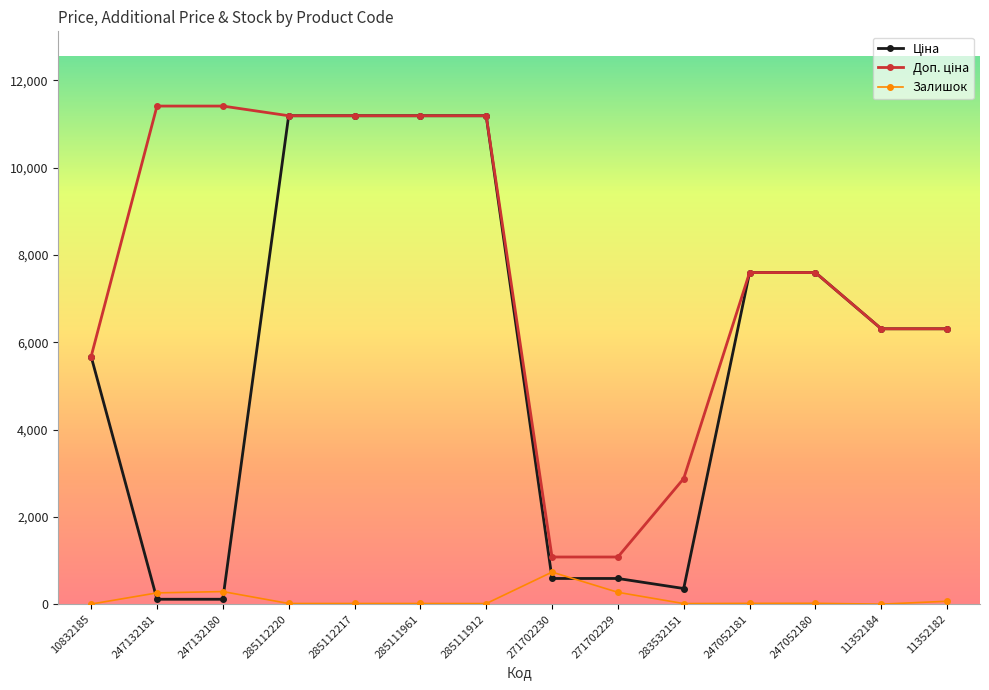

True or false: Залишок has a value of 15.0 at 285111912.

True